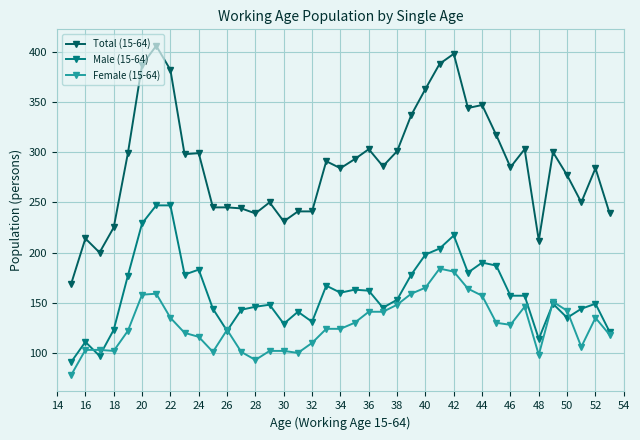

Which series has the widest spread of values?

Total (15-64)